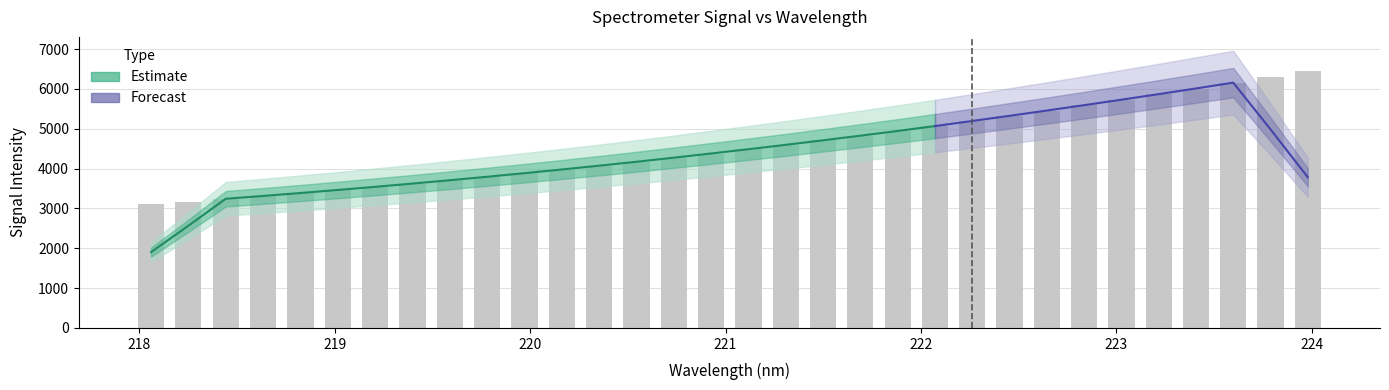

Reading left to right, transcribe all the data shown in this chart.

3104.8	3171.8	3239.5	3313.1	3384.2	3459.2	3540.5	3621.5	3705.2	3791.7	3881.9	3973.4	4071.1	4169.1	4269.8	4373.7	4485.4	4597.3	4707.8	4817.2	4941.9	5066.1	5190.2	5321.1	5454.8	5590.8	5727.9	5863.4	6006.8	6154.8	6303.6	6457.4